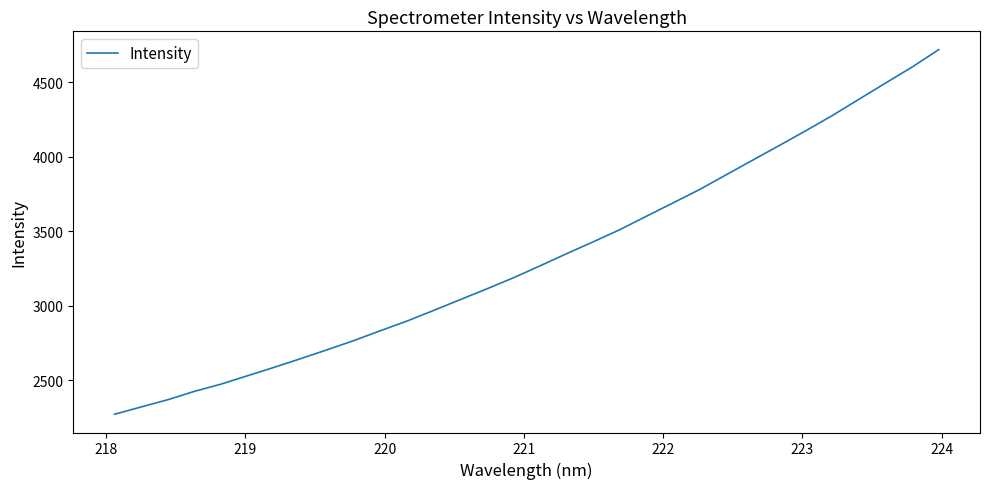

Count the number of data series in this chart.

1